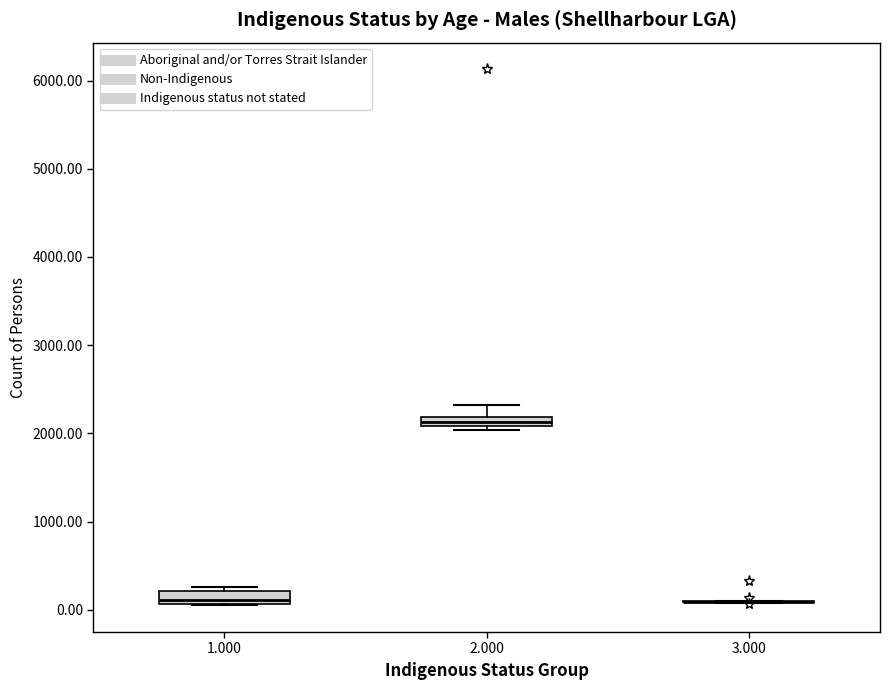

Where is the lower edge of the box at x = 1.000 on the y-axis? The values are not printed on the chart, so give them approximately, as read against the axis.

100